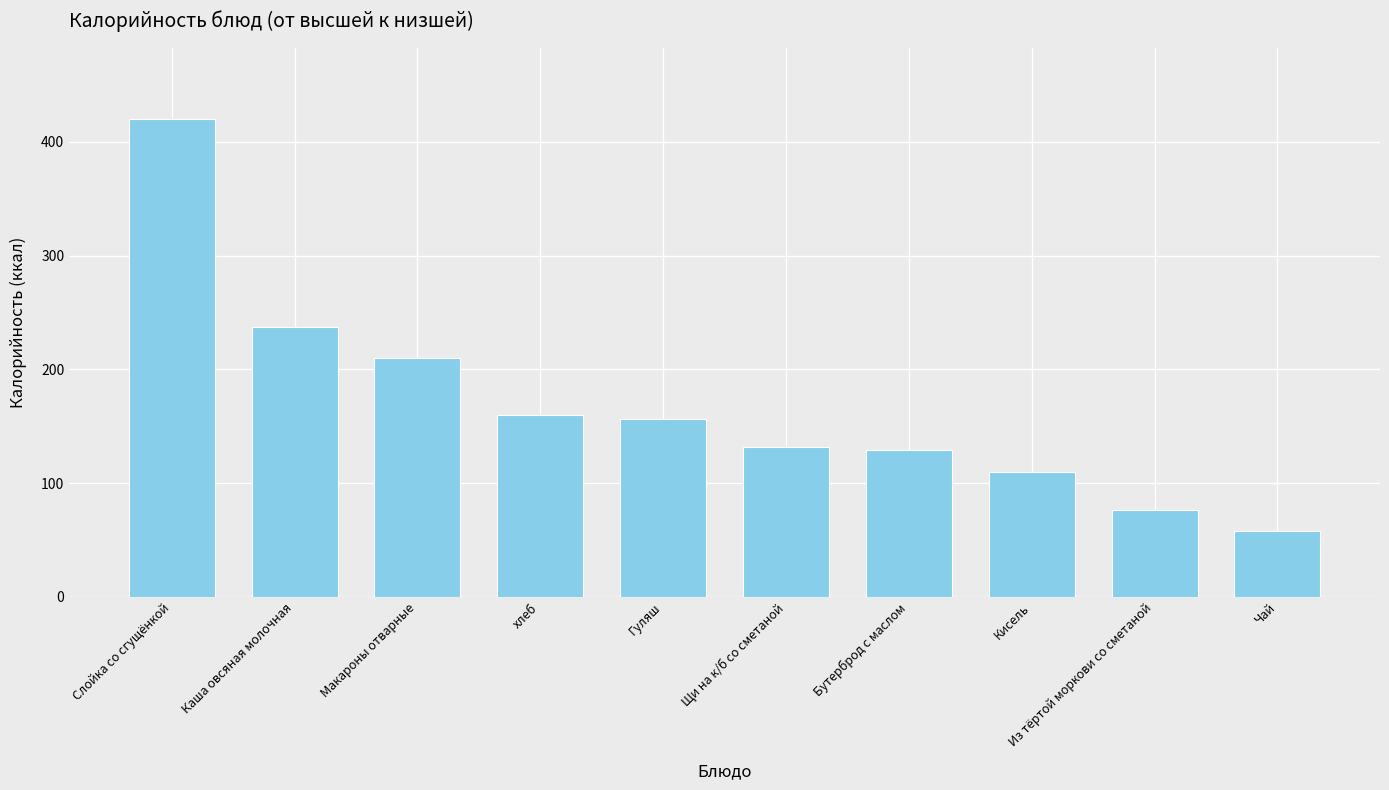

Which label corresponds to the smallest value in the chart?

Чай